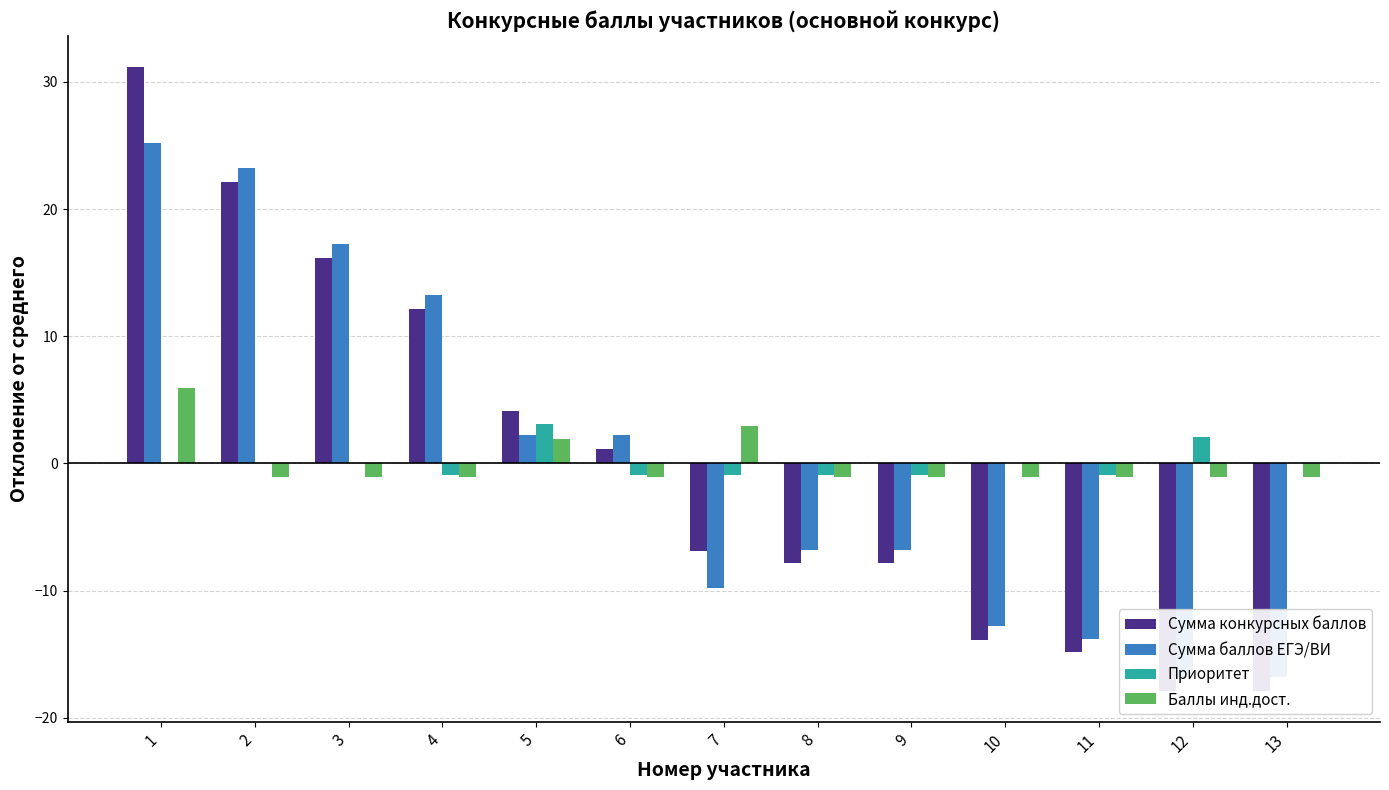

What is the lowest value of the Баллы инд.дост. series?

-1.1